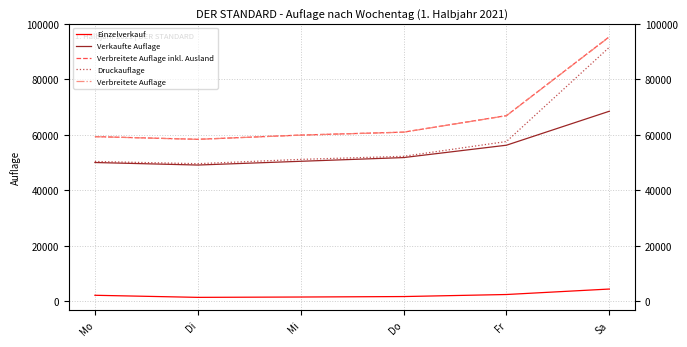

True or false: Verbreitete Auflage and Druckauflage intersect in this chart.

False